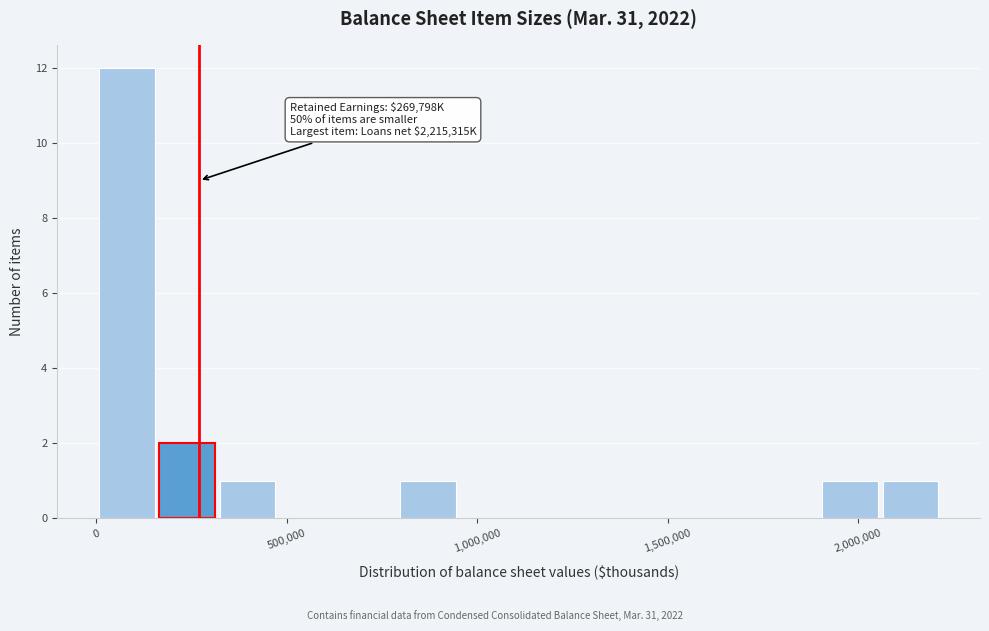

Around what value on the x-axis is the tallest bar? Give the approximate position of its centre, as read against the axis.

100000